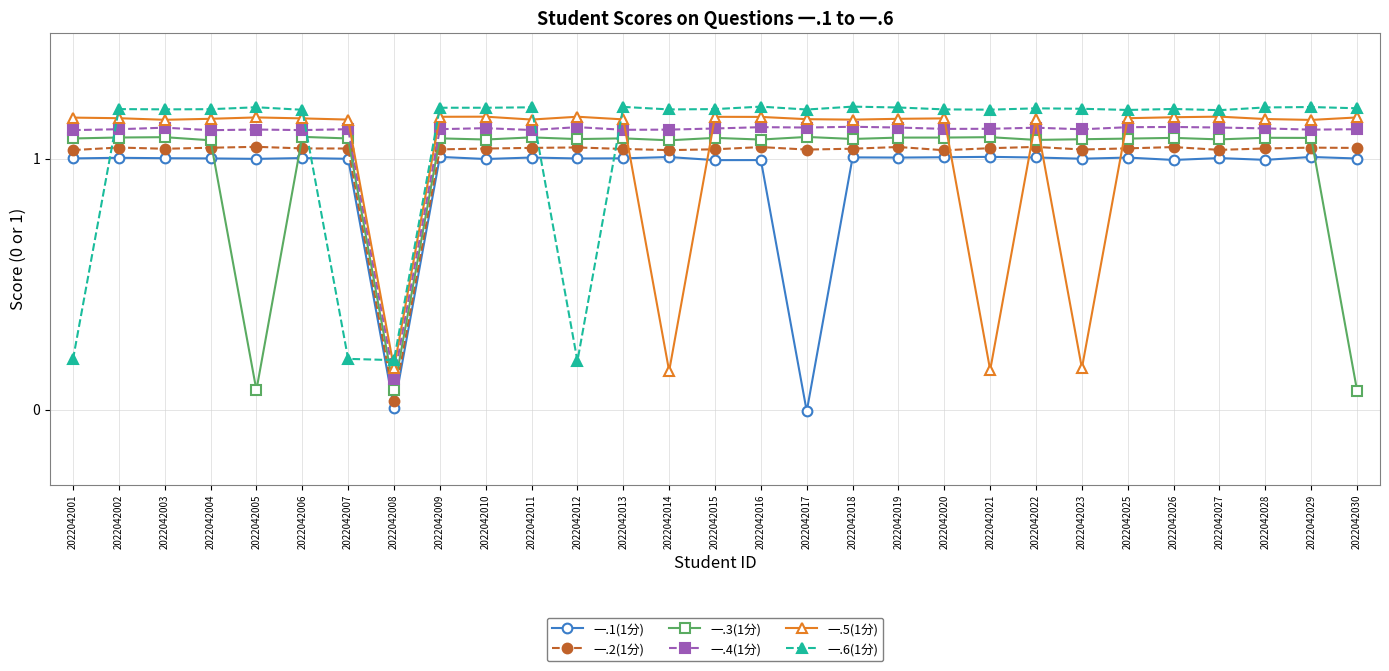

At how many categories does at least one series exceed 1?

28